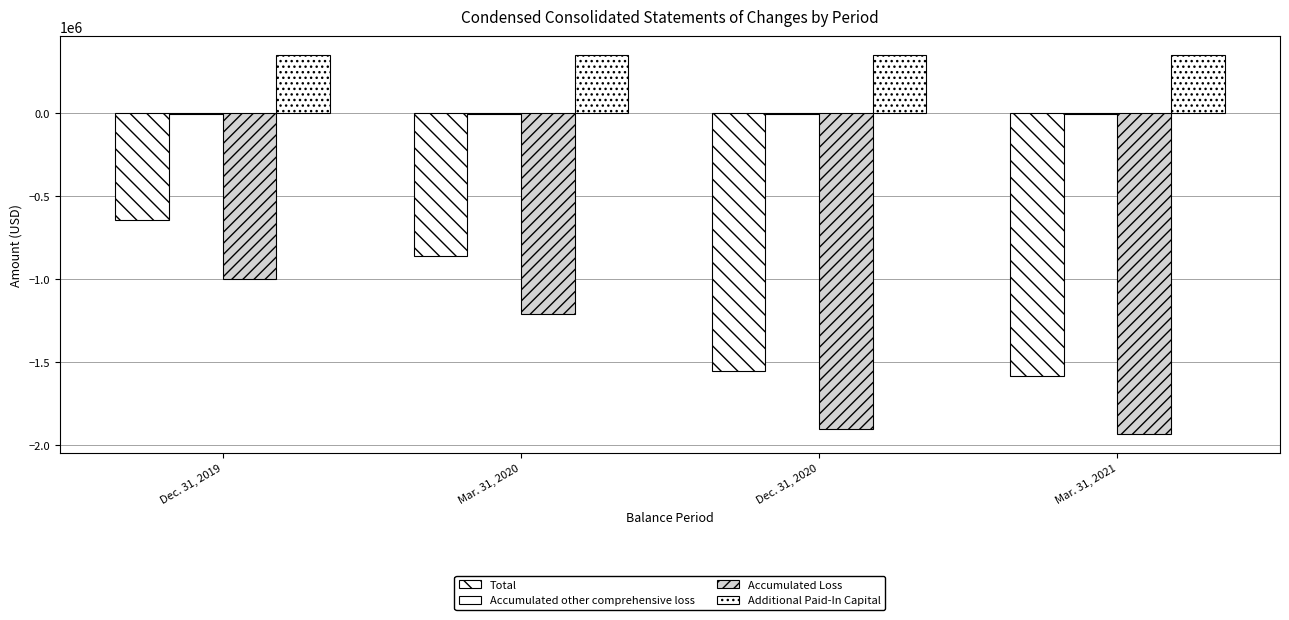

Rank the series by their average value, from lowest to highest.

Accumulated Loss, Total, Accumulated other comprehensive loss, Additional Paid-In Capital